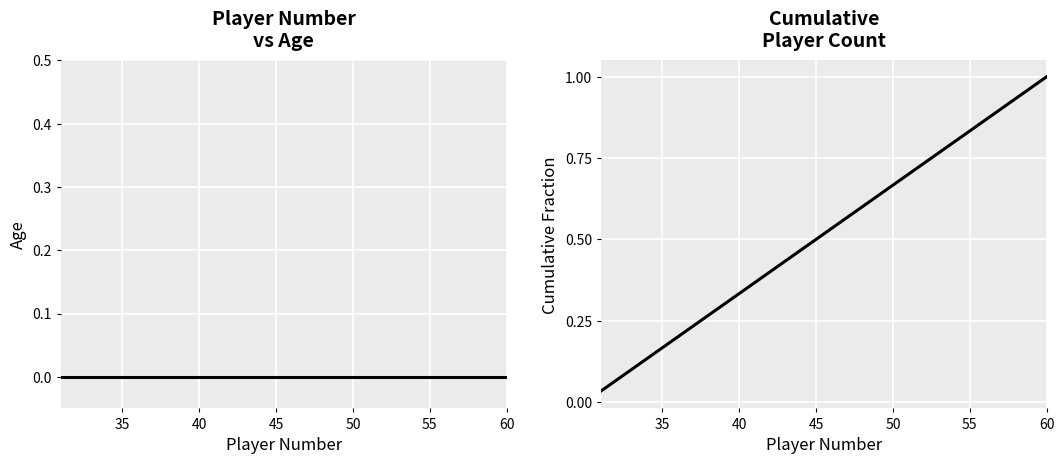

At how many categories does at least one series exceed 0?

30